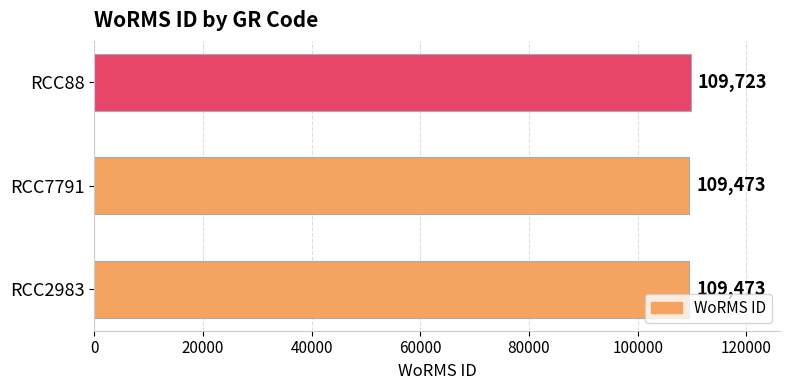

What is the difference between the maximum and second lowest values?

250